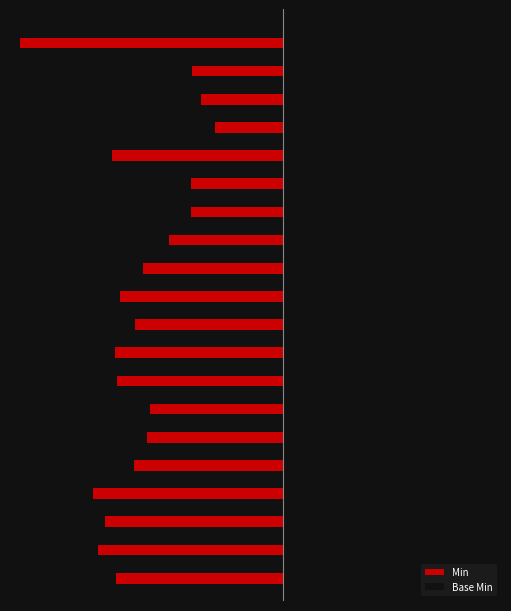

Does the chart contain stacked bars?

No